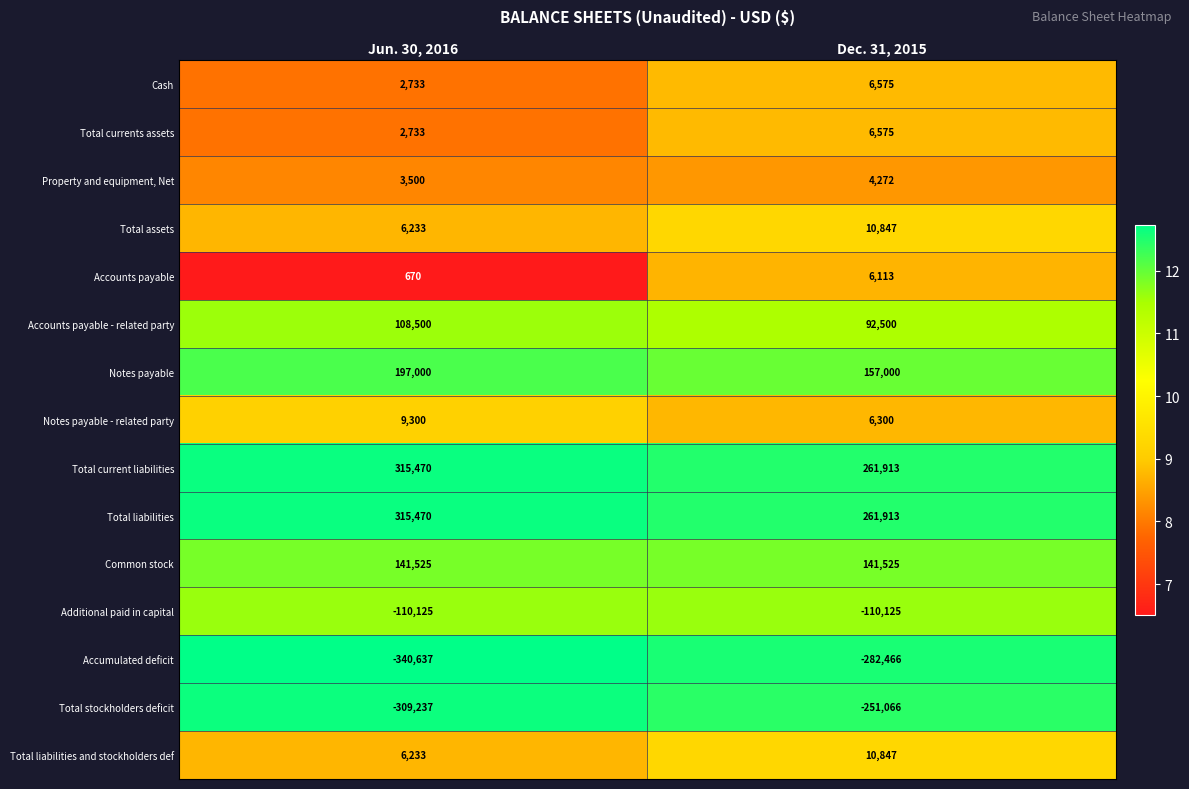

At which label is Accumulated deficit closest to -311551?

Dec. 31, 2015